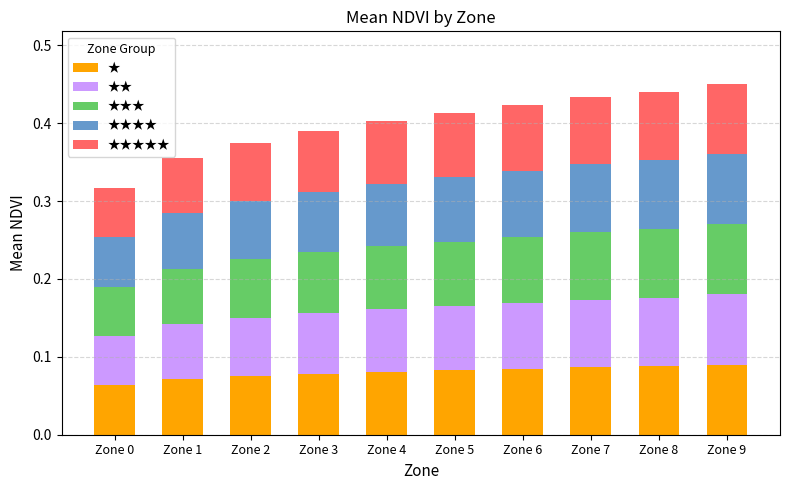

What is the total value across all series at Zone 7?

0.4